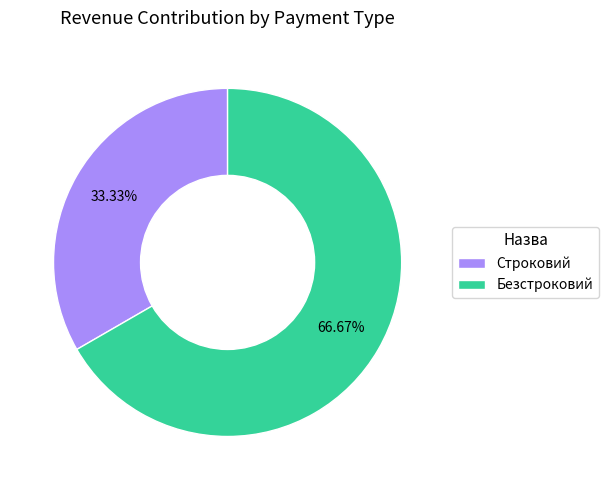

Approximately how many times larger is the value at Строковий compared to Безстроковий?

0.5